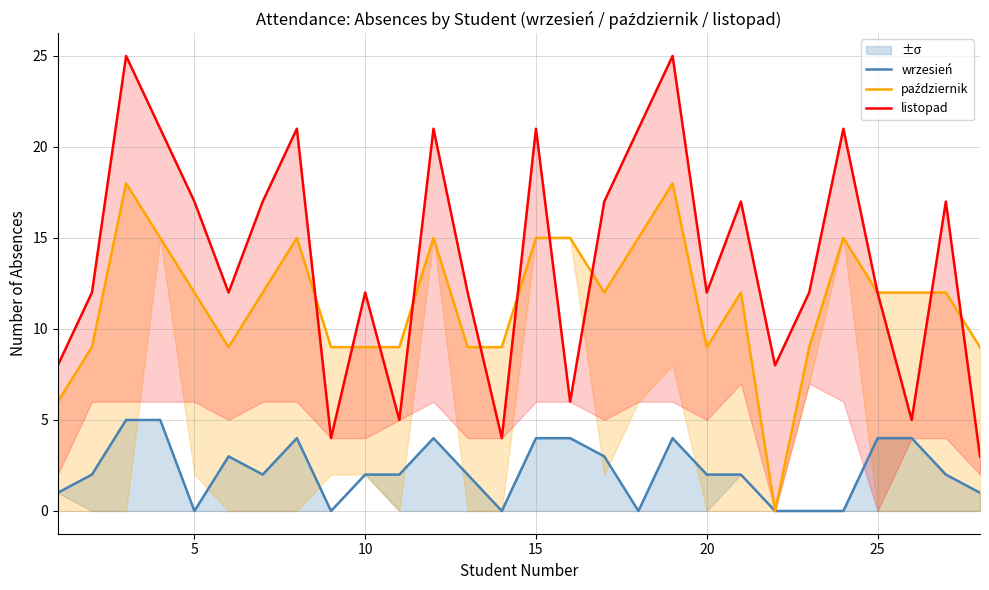

Which series has the largest total across all categories?

listopad